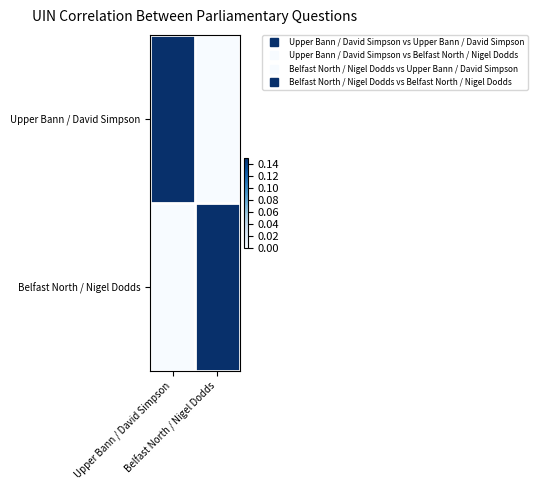

At which category is the sum across all series the highest?

Upper Bann / David Simpson